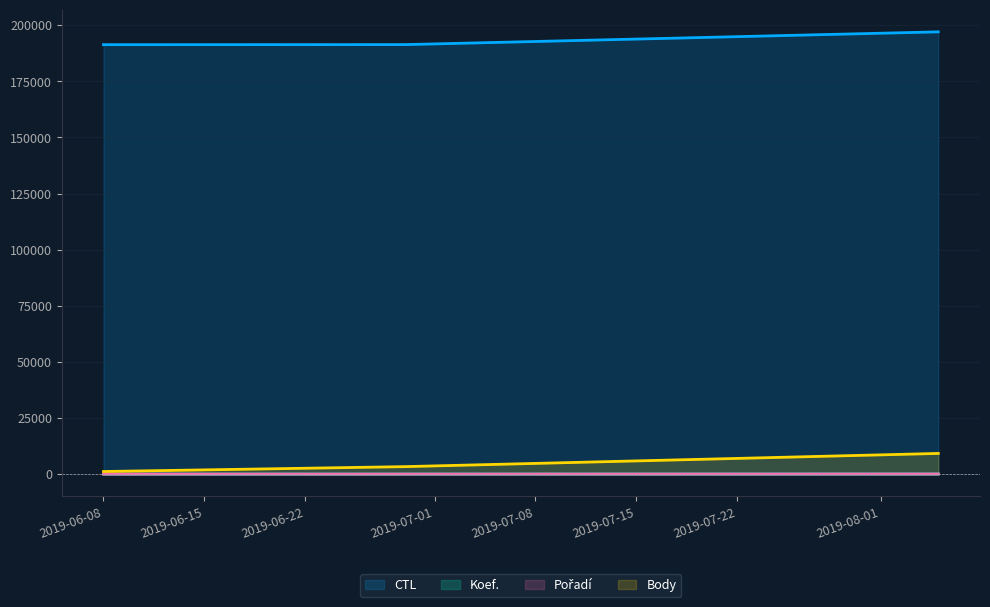

Which category has the lowest value in the Body series?

2019-06-08